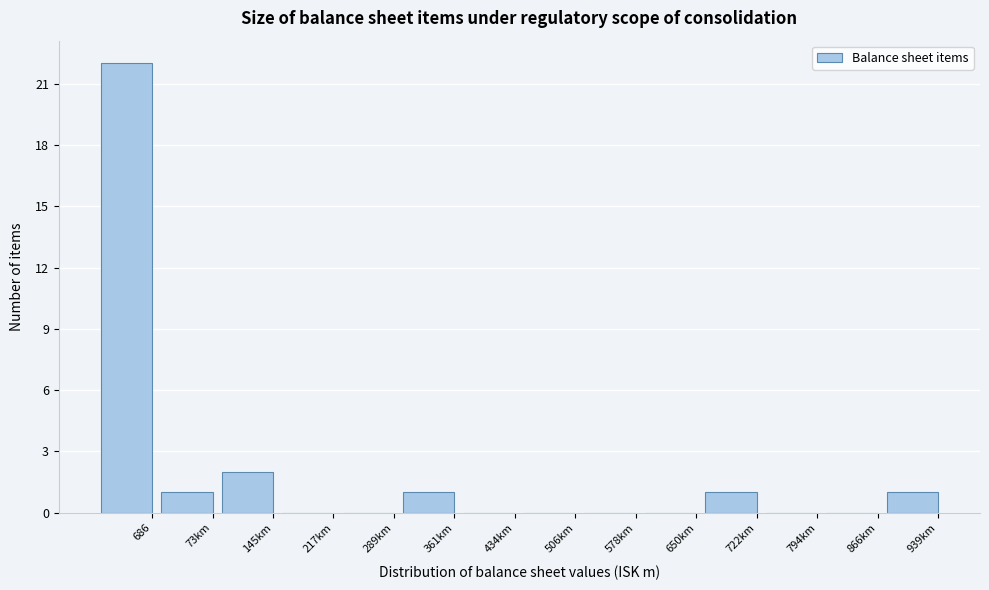

Reading left to right, what are all the values shown in this chart?

686=22	73km=1	145km=2	217km=0	289km=0	361km=1	434km=0	506km=0	578km=0	650km=0	722km=1	794km=0	866km=0	939km=1